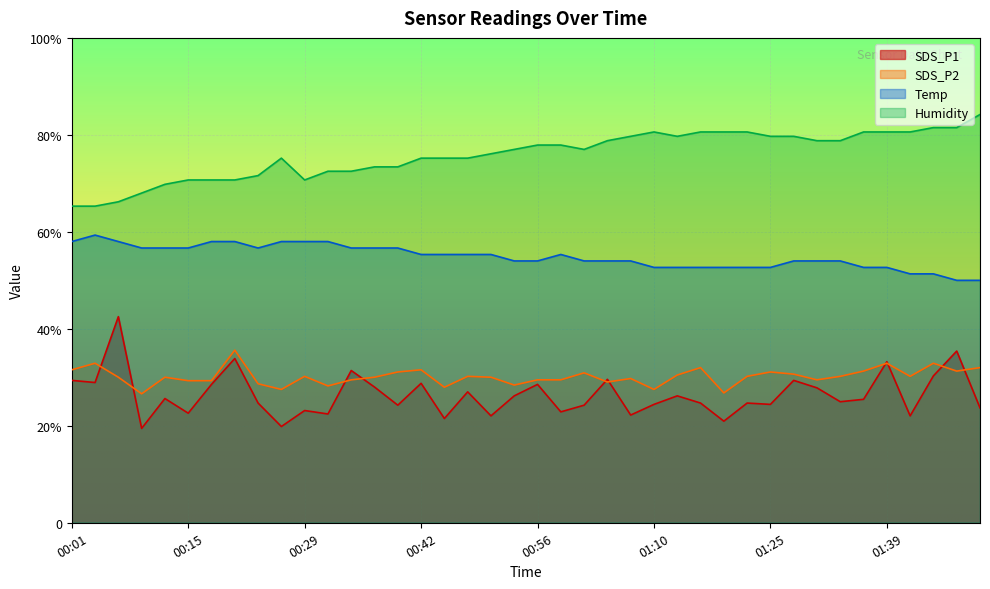

How many data points does each series have?

40